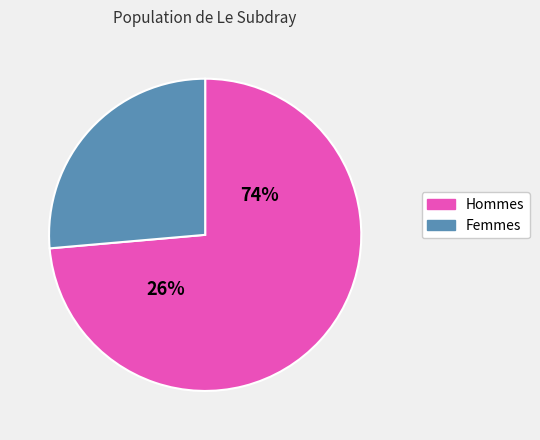

The pct95 slice represents 1% of the pie. True or false?

False